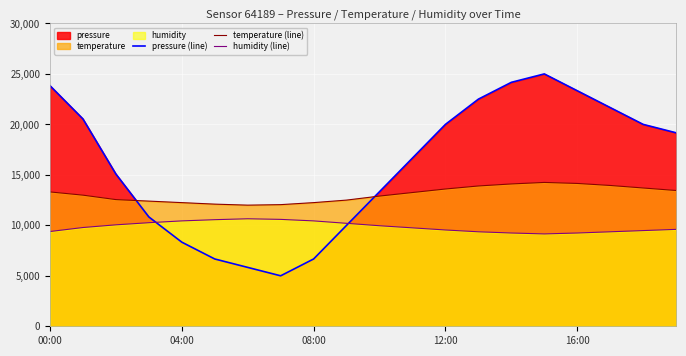

Which series has the widest spread of values?

pressure (line)